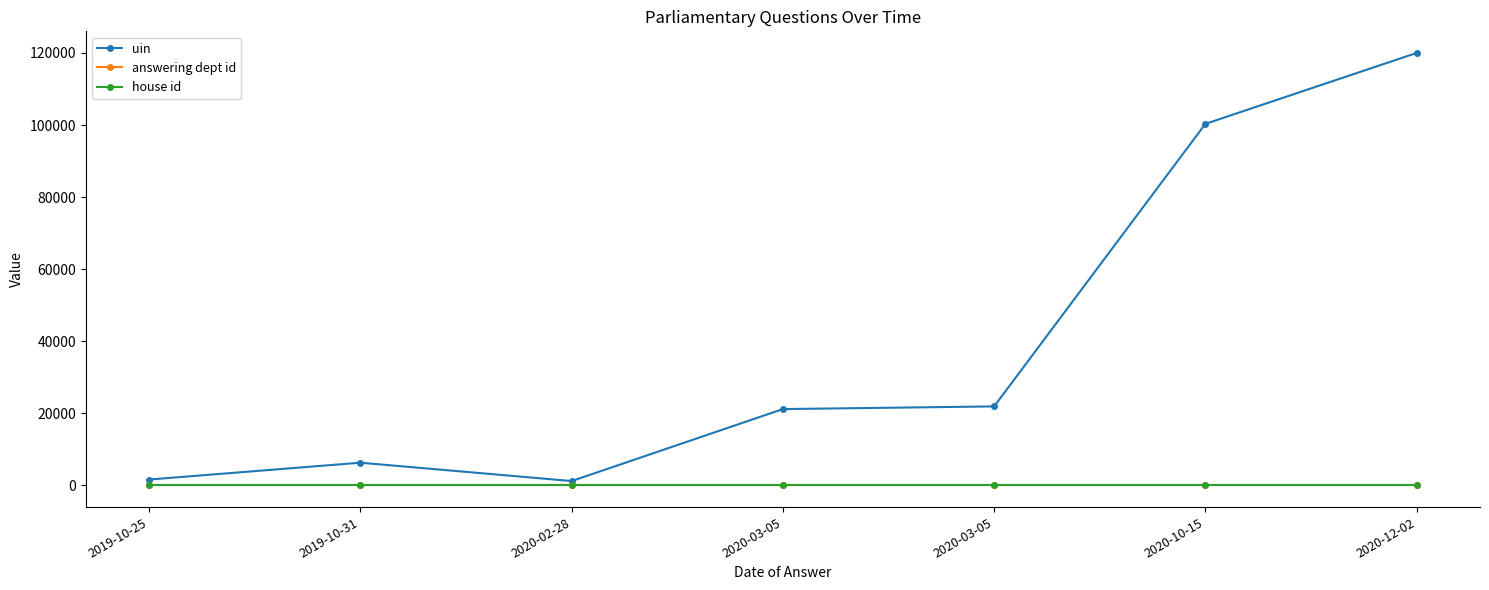

What are all the series names shown in the legend?

uin, answering dept id, house id